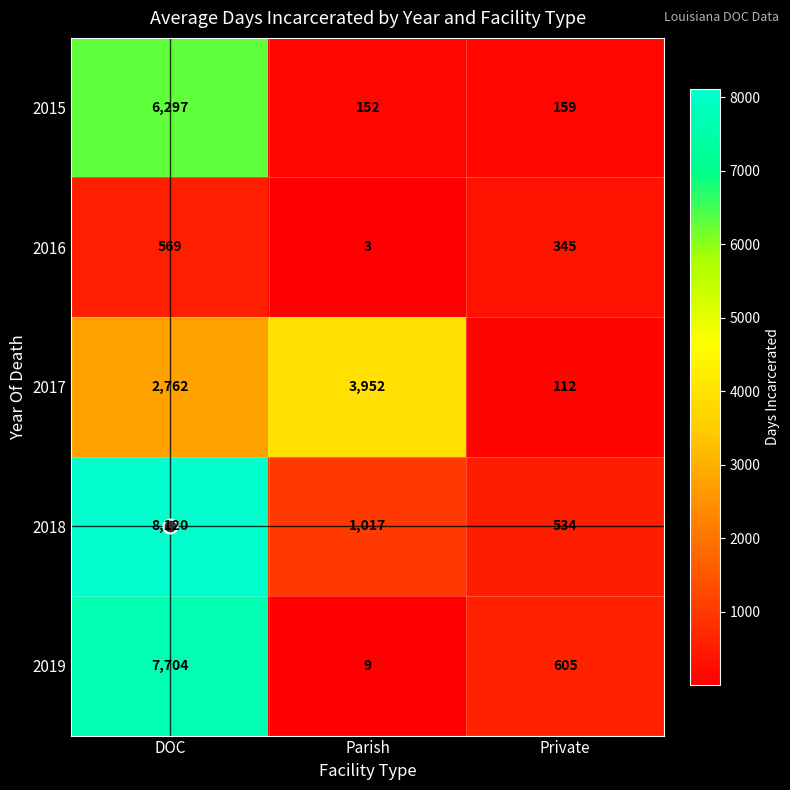

What is the approximate value of 2016 at Parish?

3